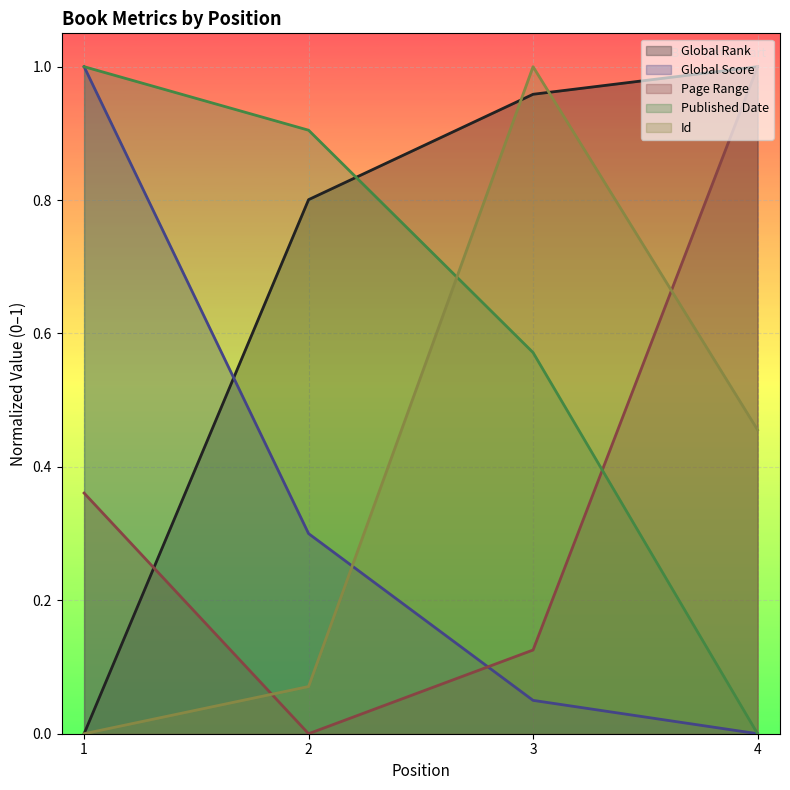

Which category has the highest value in the Id series?

3